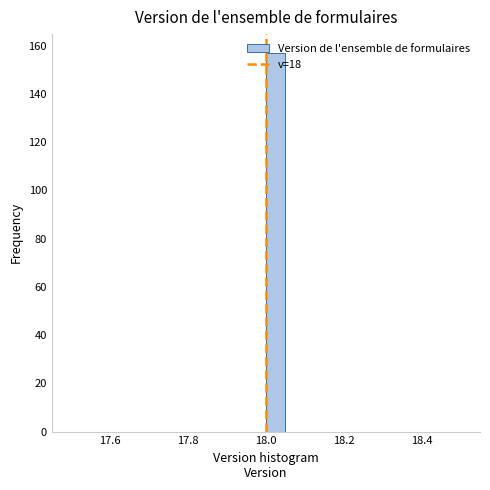

Around what value on the x-axis is the tallest bar? Give the approximate position of its centre, as read against the axis.

18.02